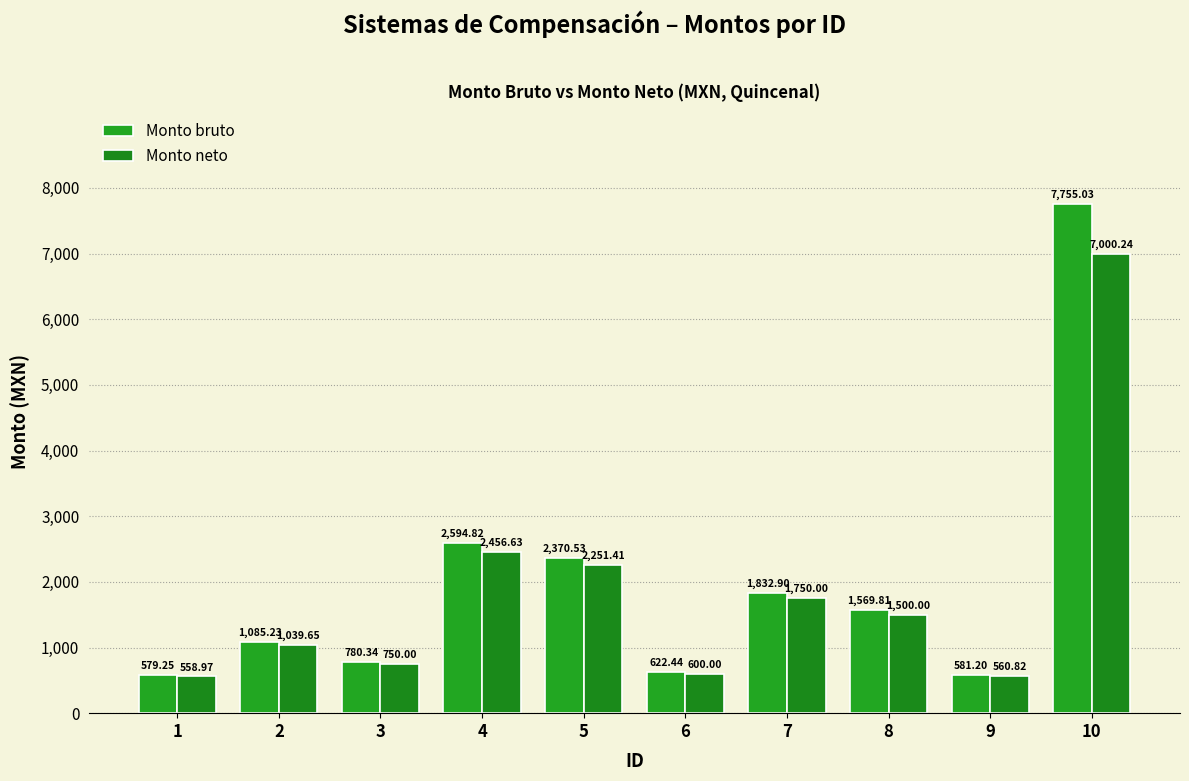

At which label does Monto neto reach its peak?

10